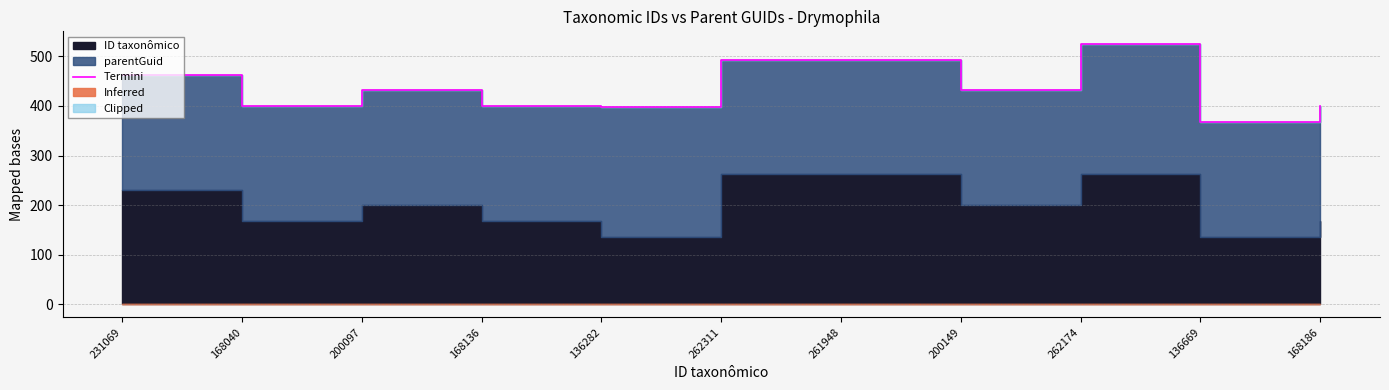

How many points are lower than both their immediate neighbors (excluding endpoints)?

4